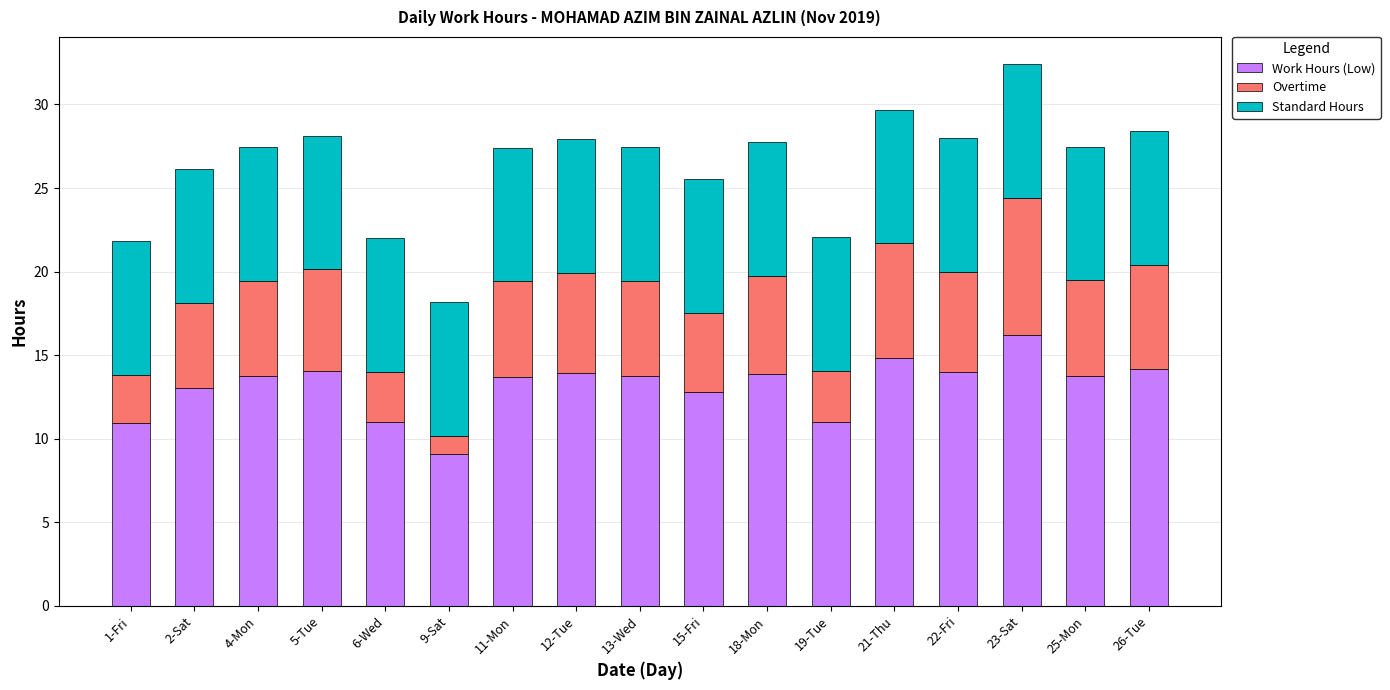

Which category has the lowest value in the Work Hours (Low) series?

9-Sat